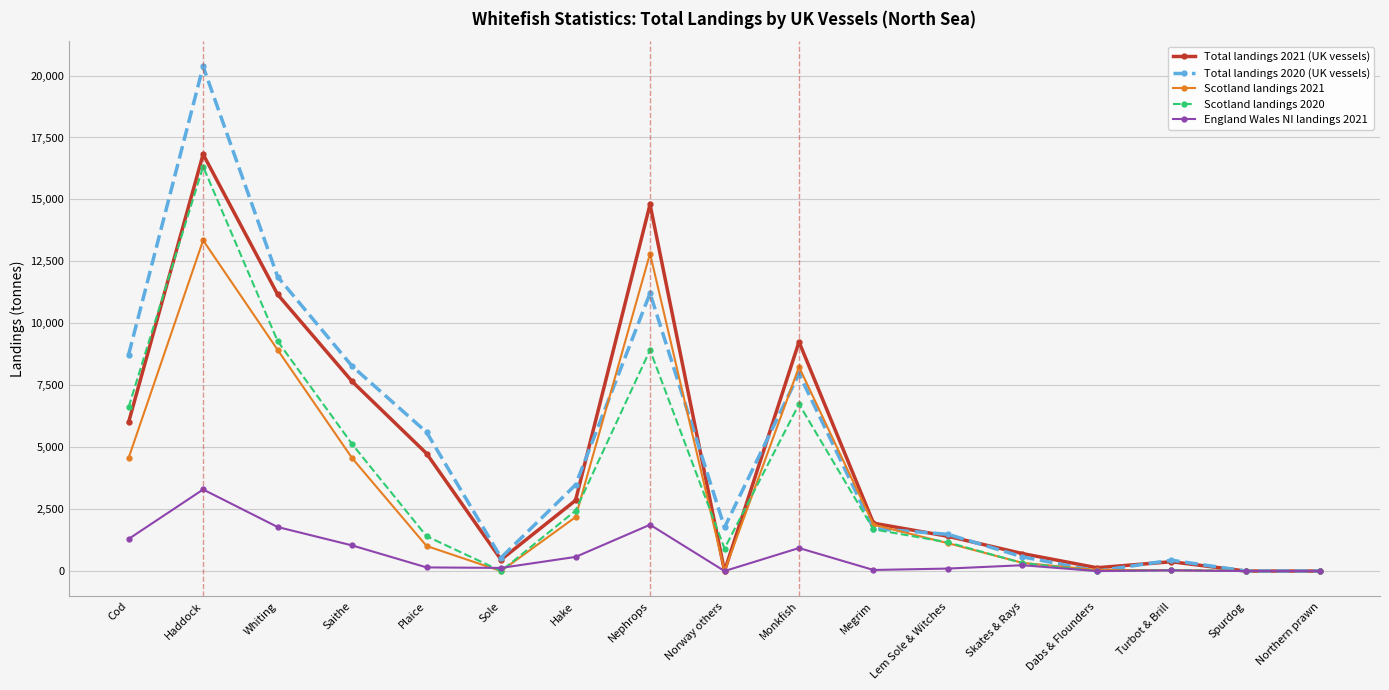

At which category does Scotland landings 2020 reach its first local valley?

Sole